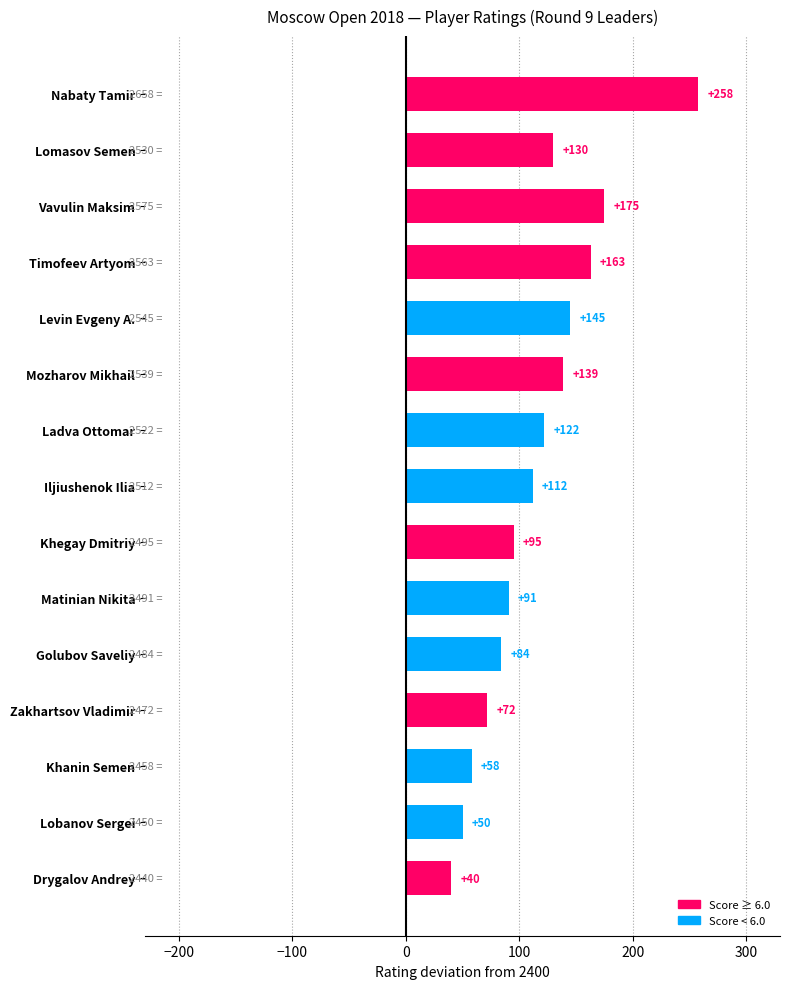

Is it true that the value at Khanin Semen is 58?

True